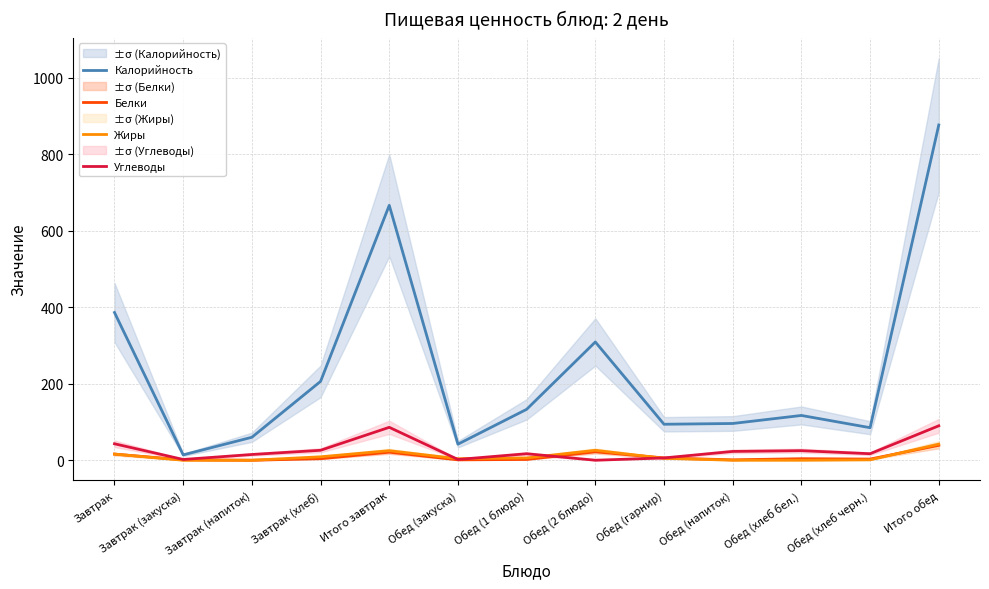

Rank the categories by Жиры value from lowest to highest.

Завтрак (закуска), Завтрак (напиток), Обед (напиток), Обед (хлеб бел.), Обед (хлеб черн.), Обед (закуска), Обед (гарнир), Обед (1 блюдо), Завтрак (хлеб), Завтрак, Итого завтрак, Обед (2 блюдо), Итого обед